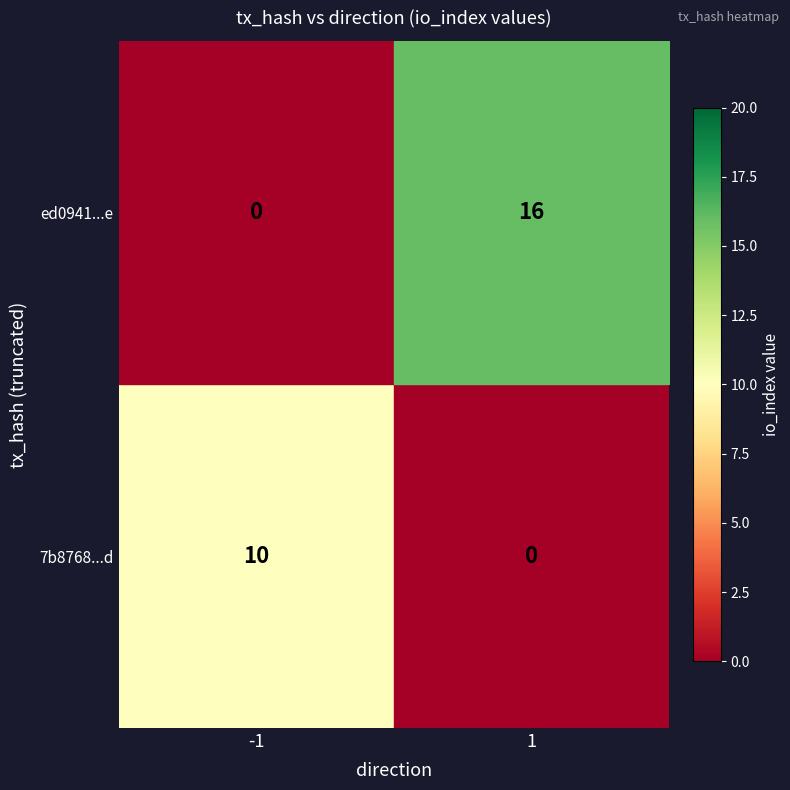

Which category has the lowest value across all series?

1